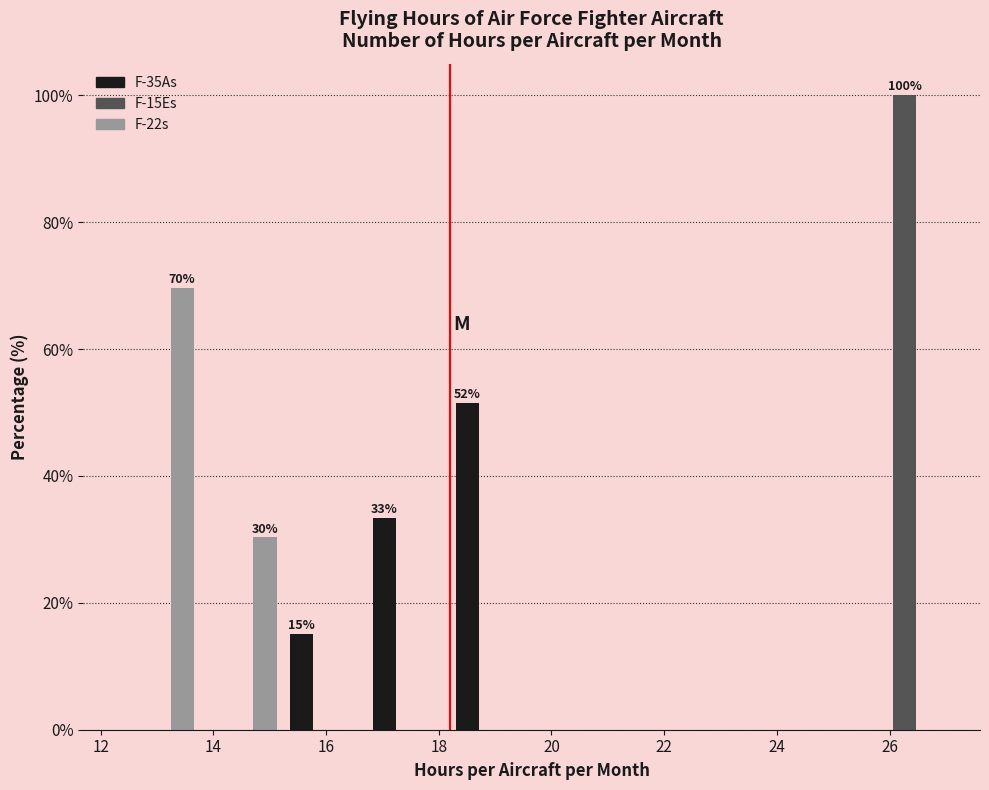

In the F-22s series, which range on the x-axis has the tallest bar?

12.4 to 13.8